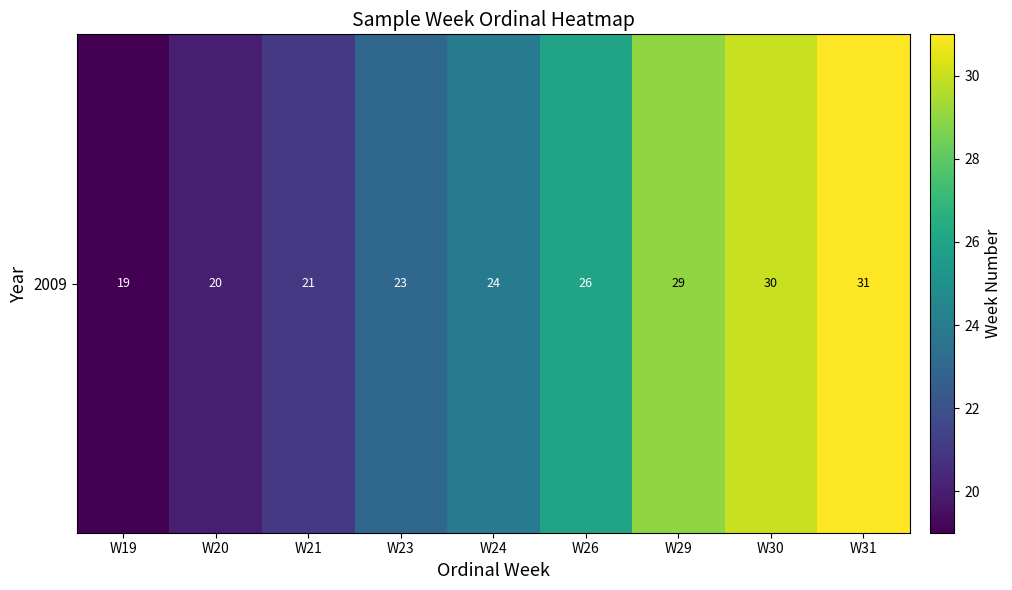

The value at W19 is 19. True or false?

True